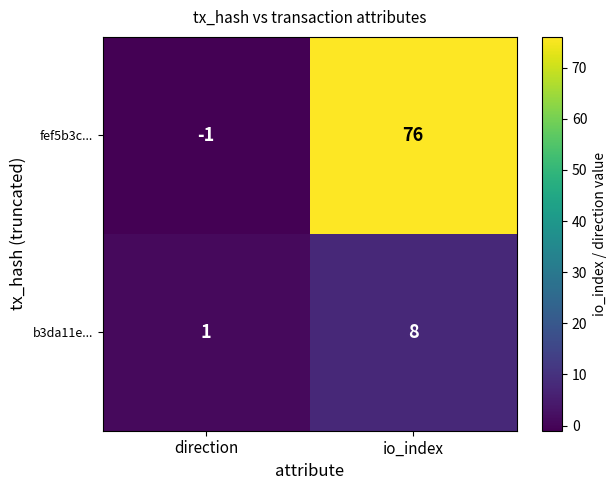

Reading left to right, list all the values displayed in this chart.

fef5b3c...: direction=-1	io_index=76
b3da11e...: direction=1	io_index=8